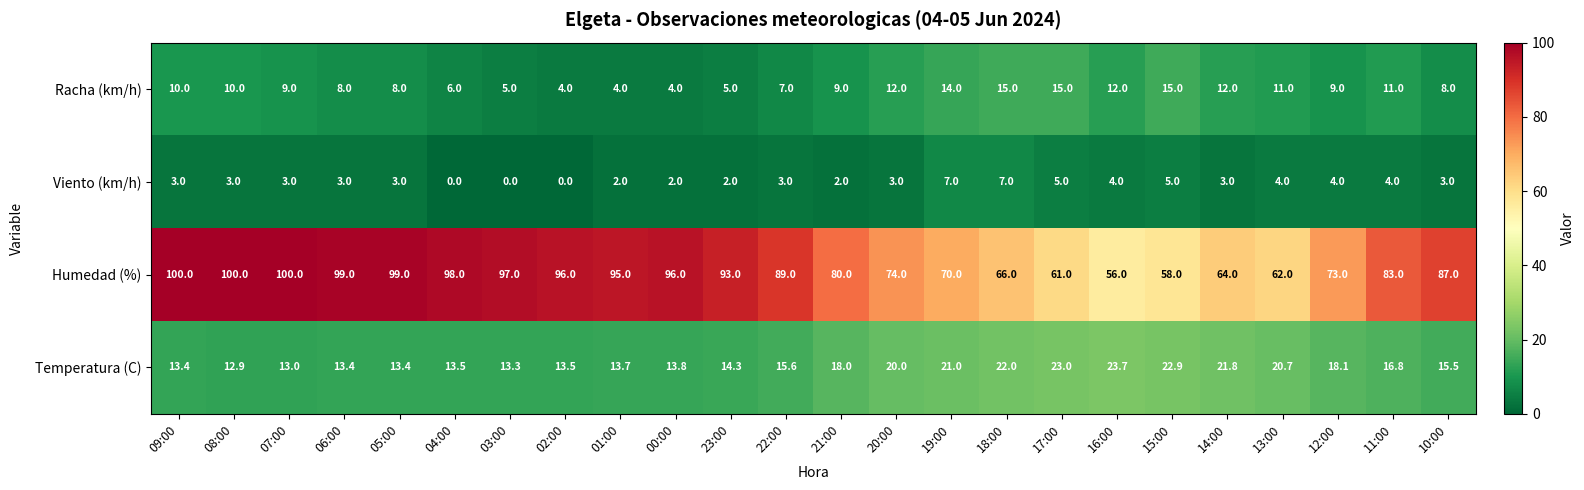

What value does the Racha (km/h) series have at 07:00?

9.0